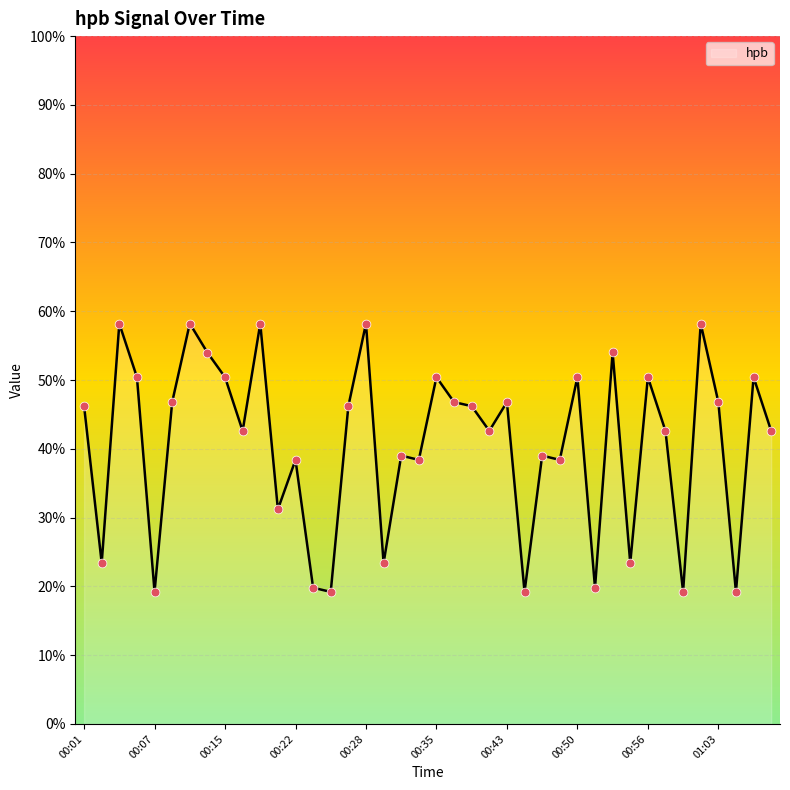

What is the maximum value shown in the chart?

58.2